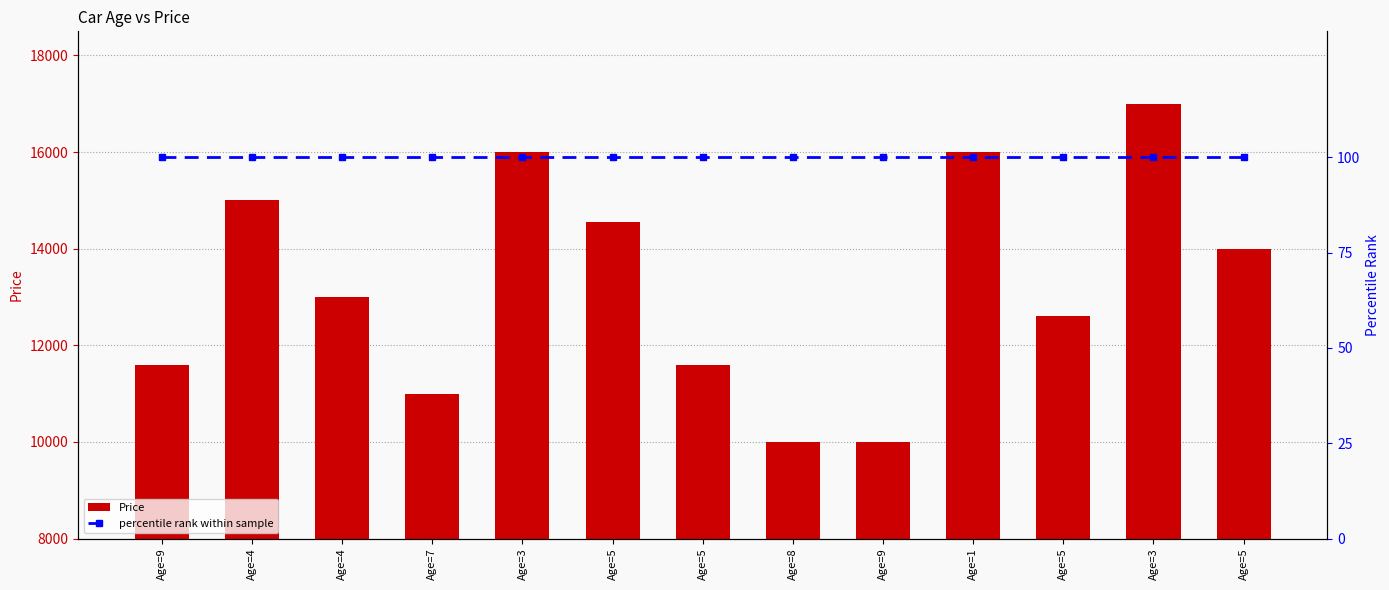

List the labels in order of Price value, smallest first.

Age=8, Age=9, Age=7, Age=9, Age=5, Age=5, Age=4, Age=5, Age=5, Age=4, Age=3, Age=1, Age=3